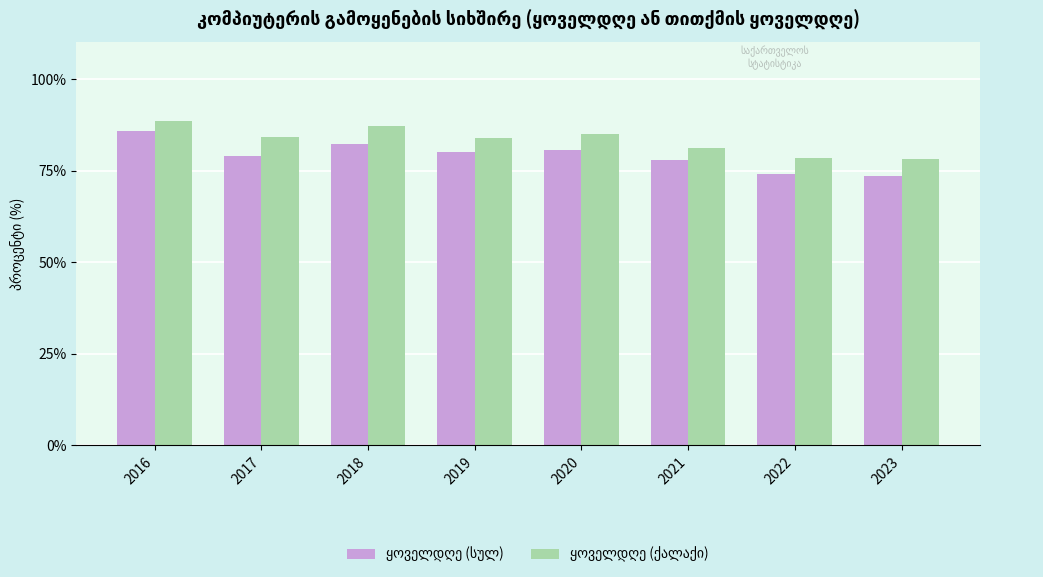

What is the total value across all series at 2021?

159.3